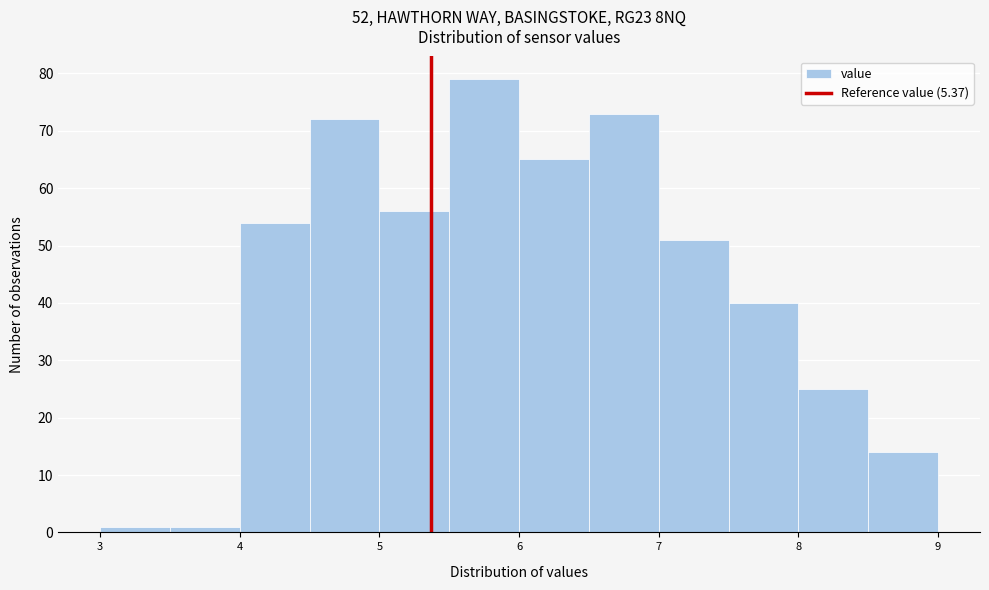

How tall is the bar that spans 7.0 to 7.5 on the x-axis? The values are not printed on the chart, so give them approximately, as read against the axis.

51